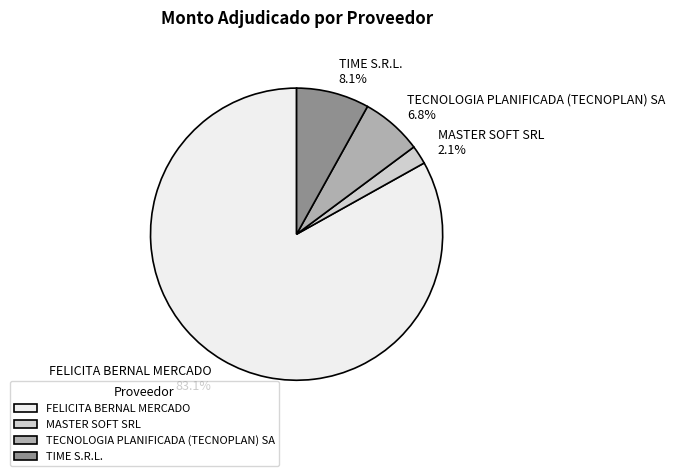

Is there any slice that represents more than half of the pie?

Yes